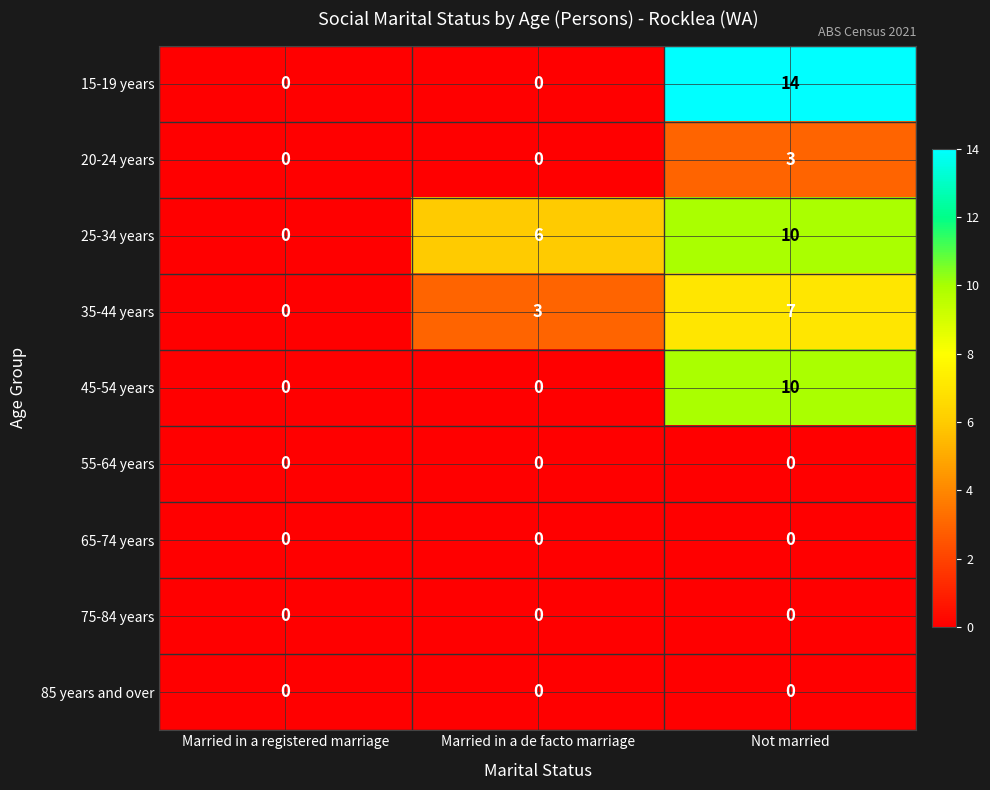

Is it true that 35-44 years equals 3 at Married in a registered marriage?

False